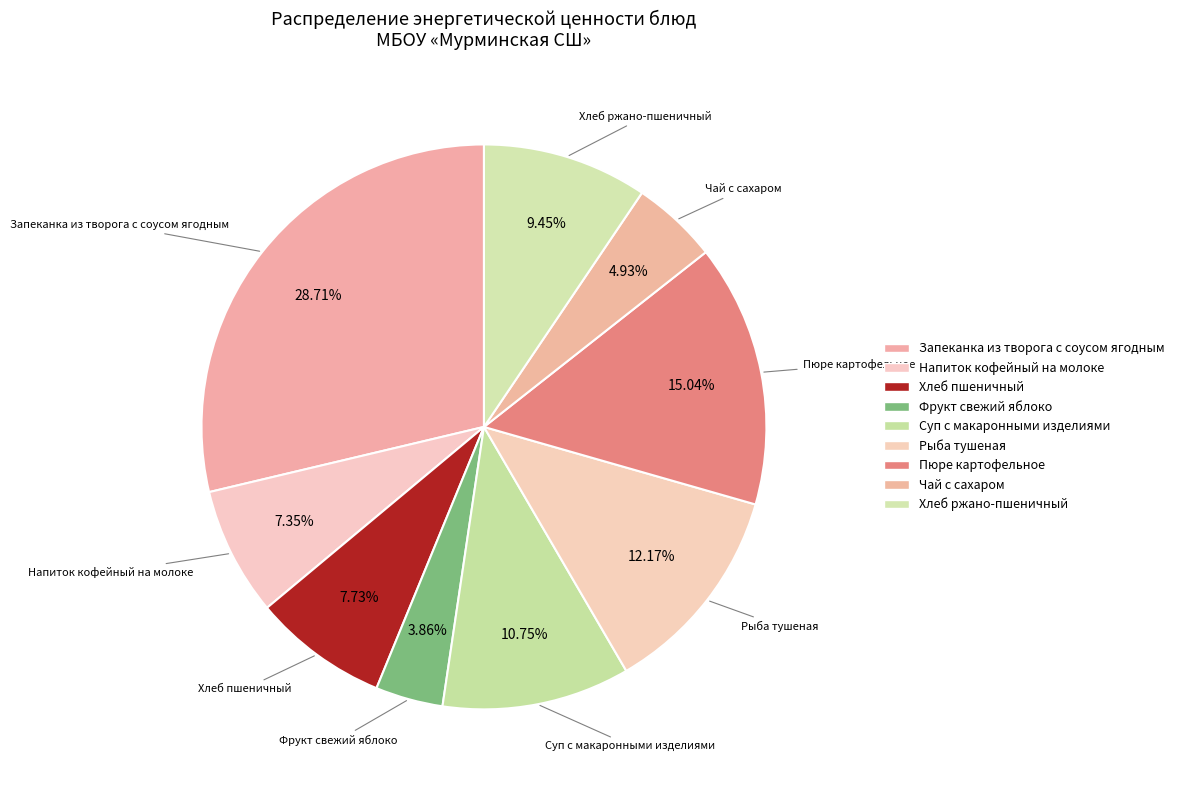

Is it true that Напиток кофейный на молоке is 7% of the pie?

True